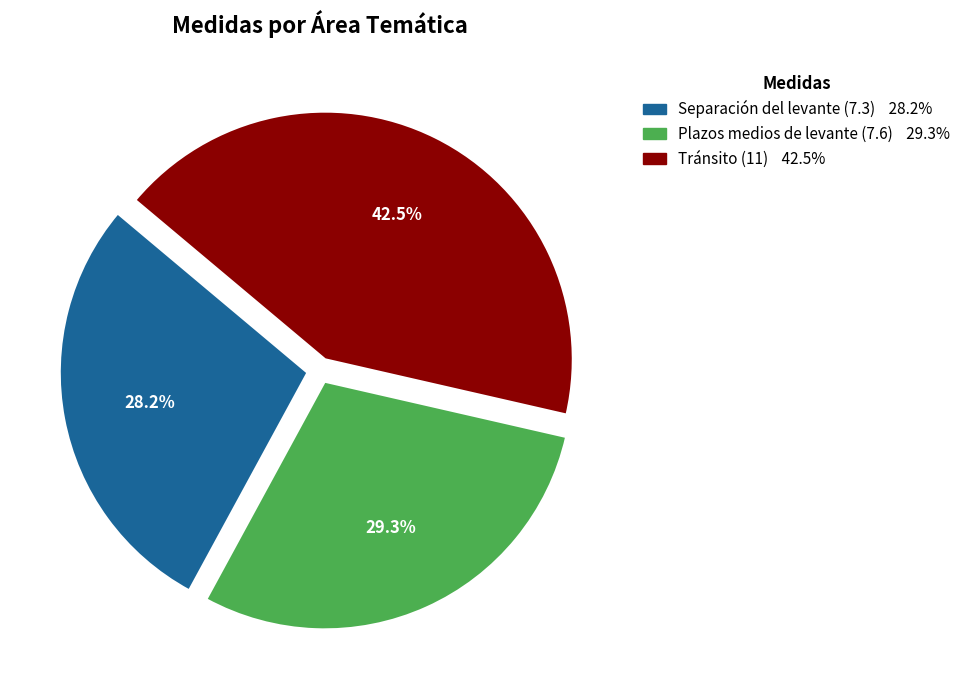

Which slice is the largest?

Tránsito (11)